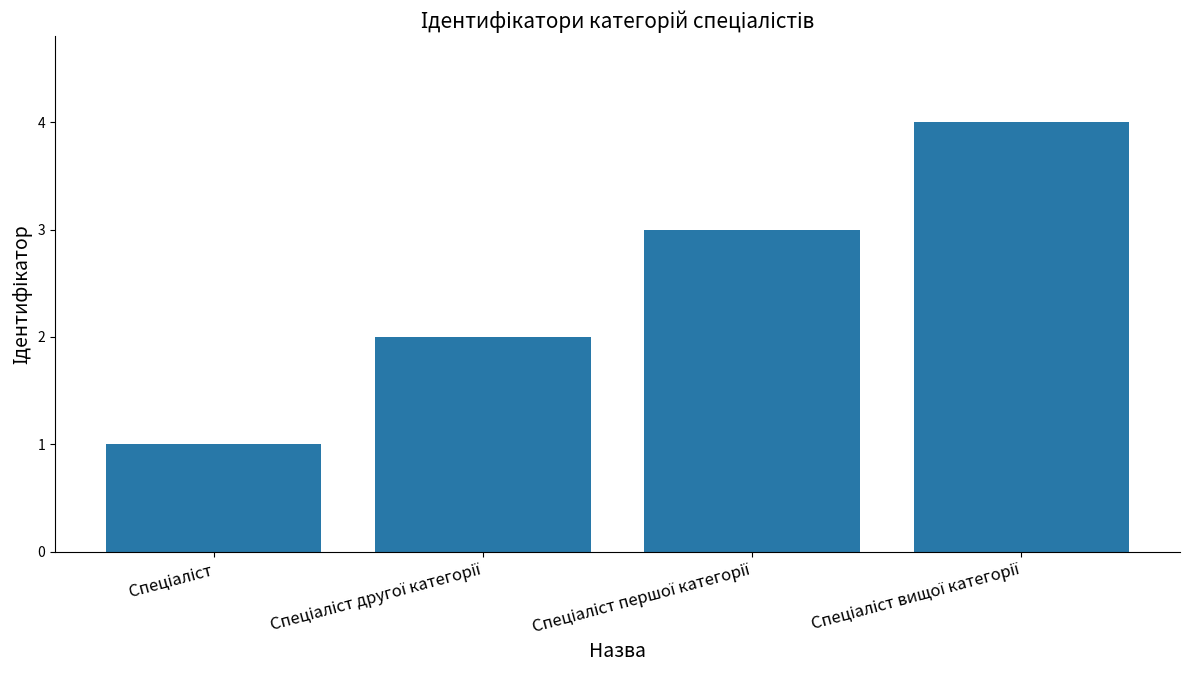

What is the difference between the maximum and minimum values?

3